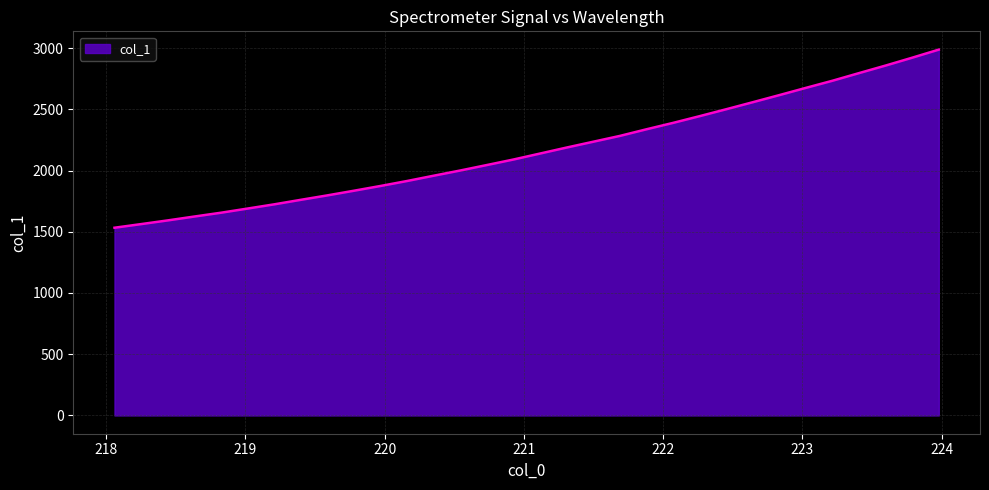

What is the maximum value shown in the chart?

2987.2